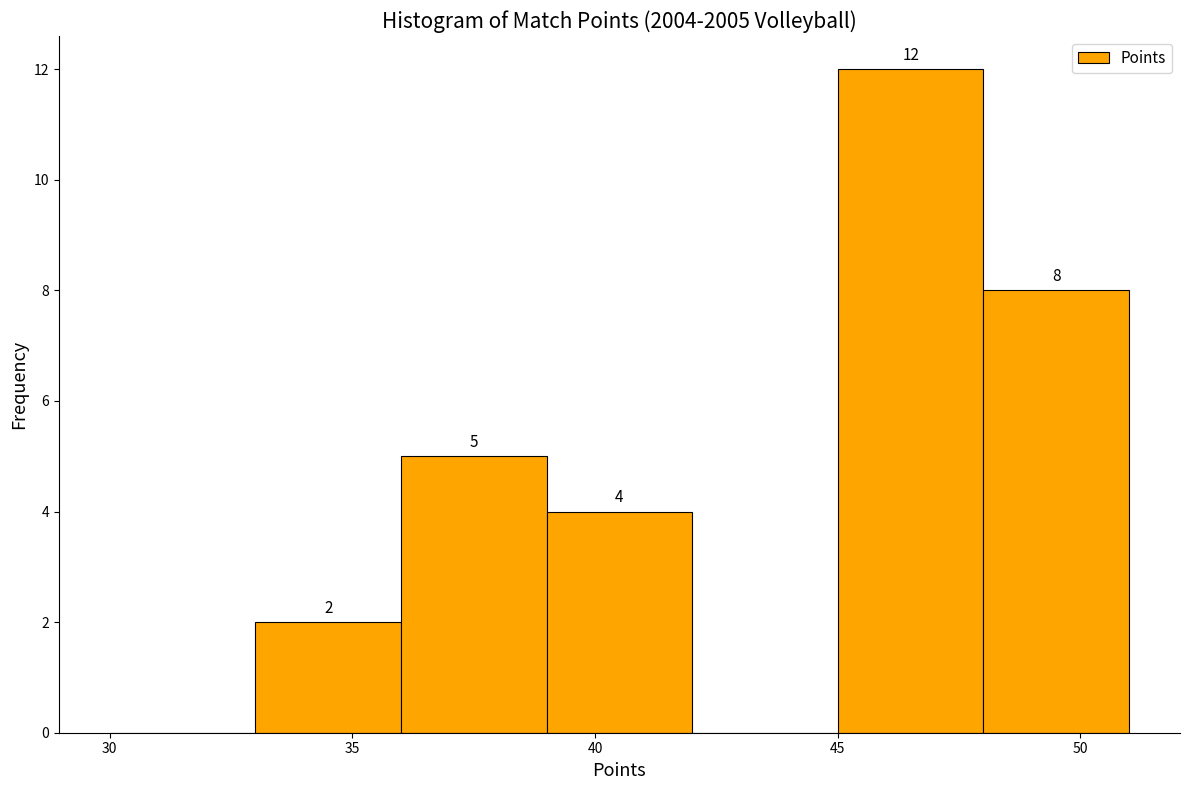

Which range on the x-axis has the tallest bar?

45 to 48